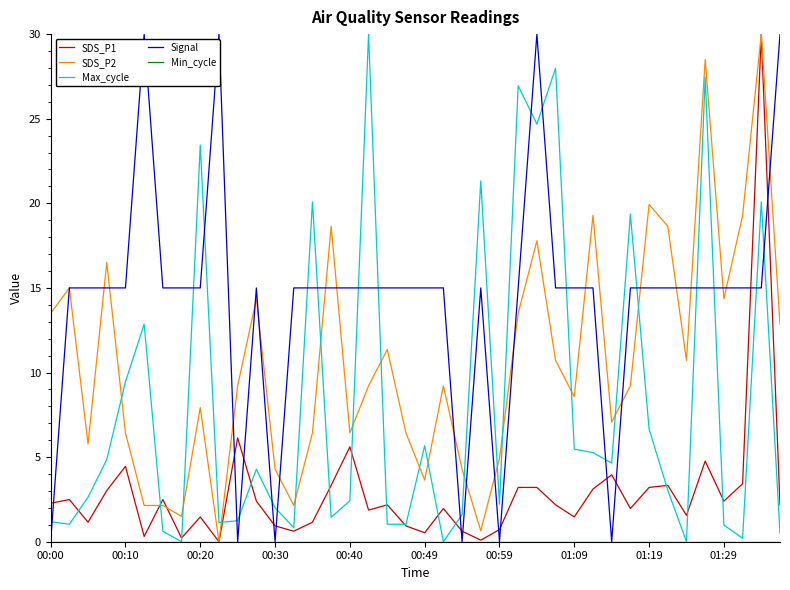

Which series has the largest total across all categories?

Signal